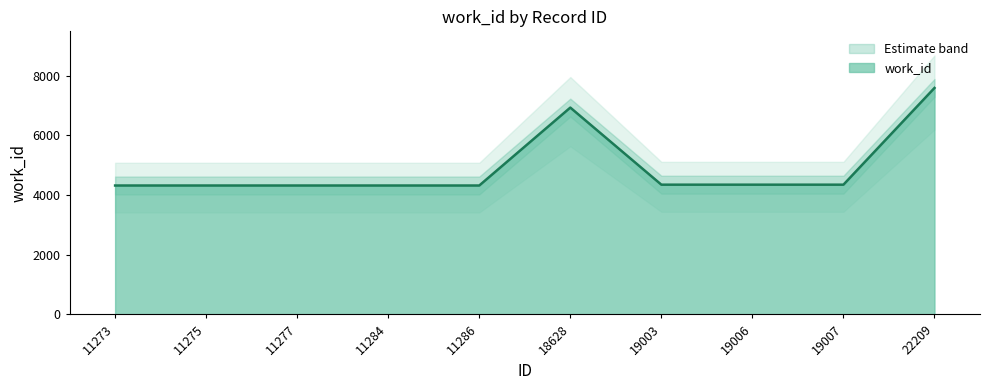

True or false: the data shows 4351 at 19003.

True